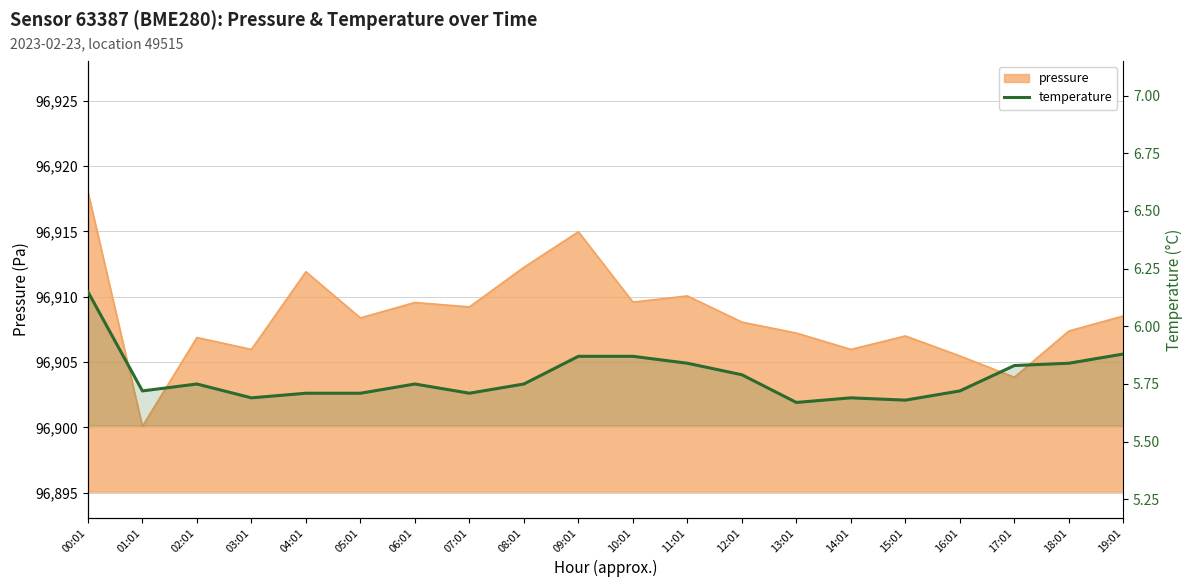

What is the minimum value shown in the chart?

5.7